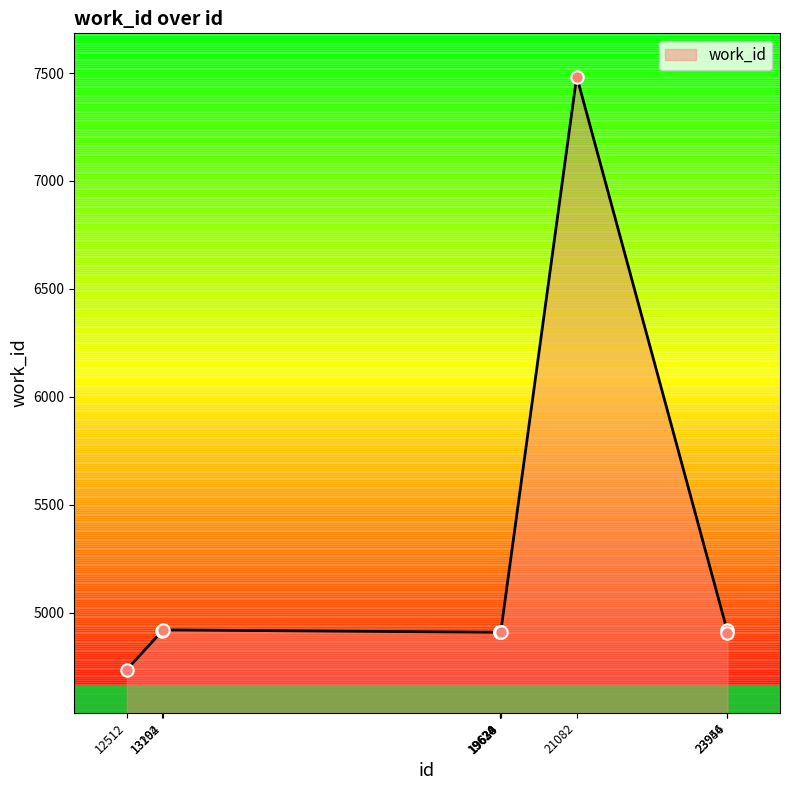

Approximately how many times larger is the value at 19628 compared to 12512?

1.0